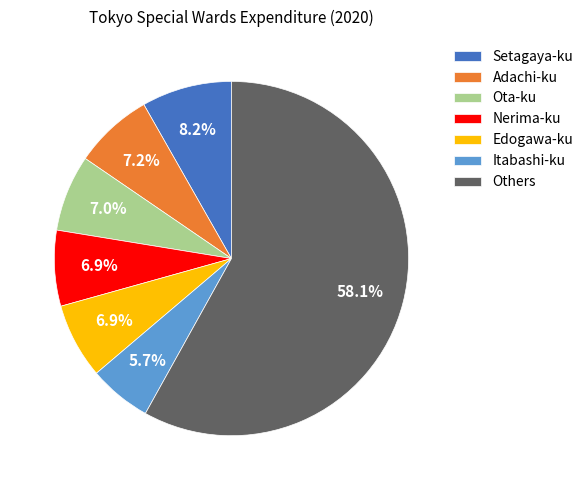

Count the number of slices in the pie.

7